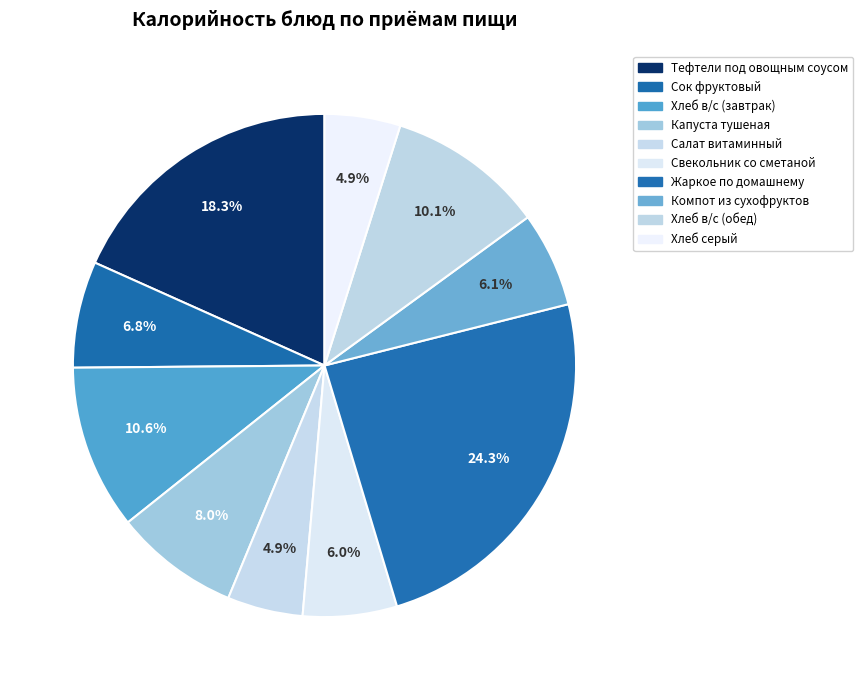

Is Компот из сухофруктов the majority of the pie?

No